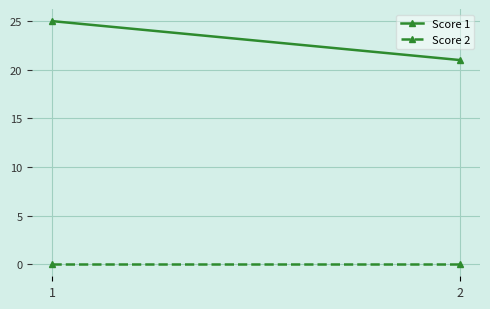

At which label does Score 2 reach its minimum?

1